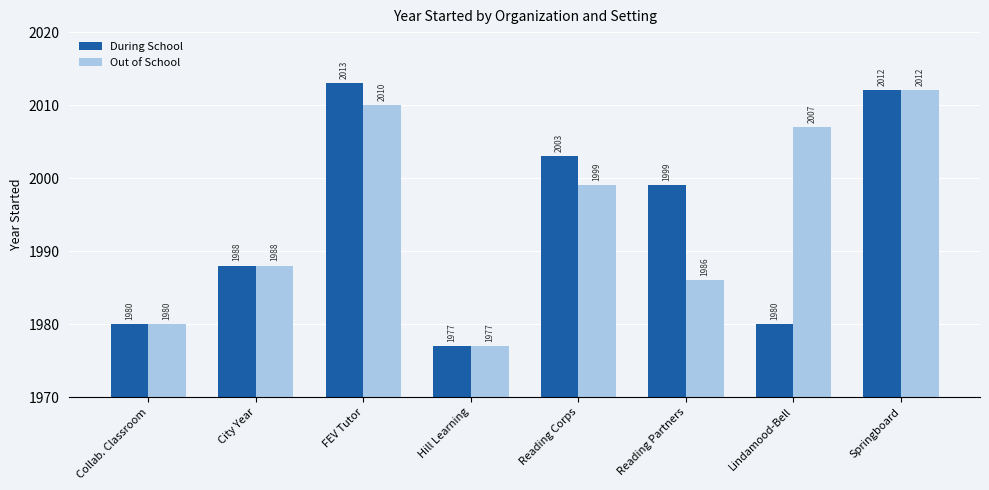

What is the average value of the During School series?

1994